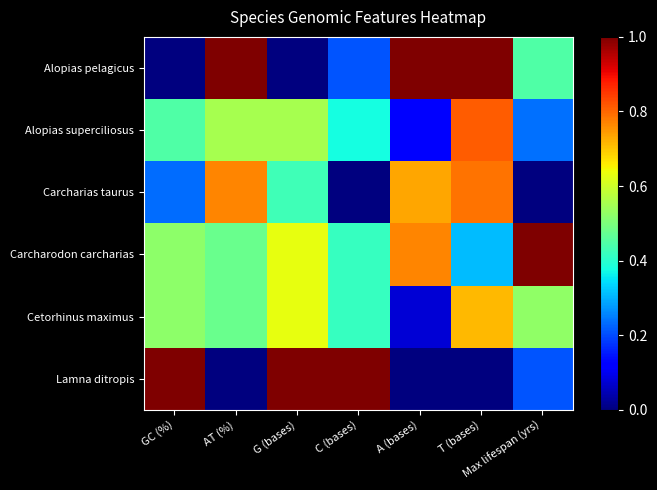

What is the spread (max minus min) of values at C (bases)?

1.0